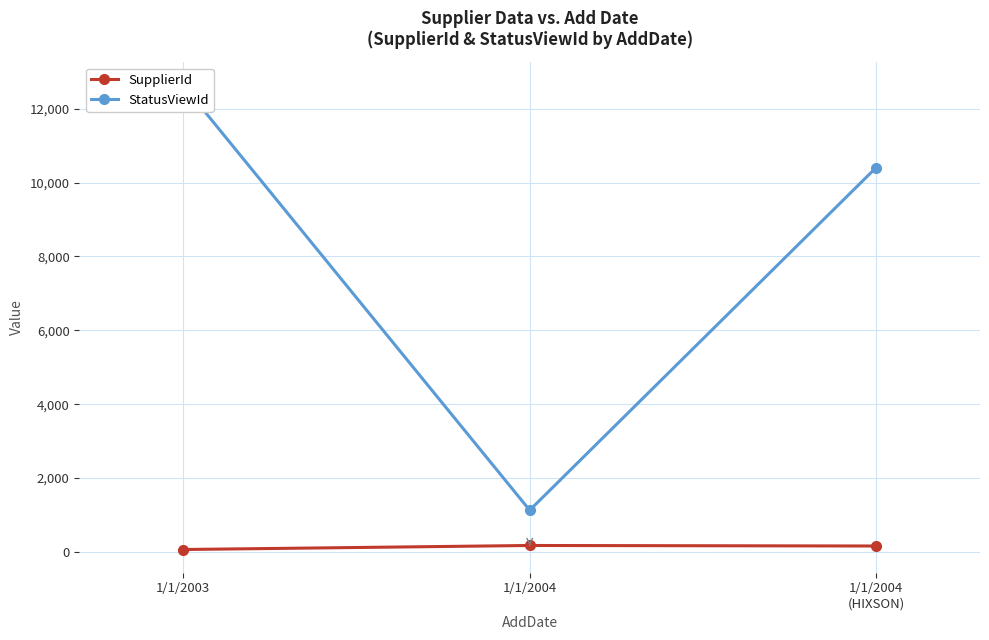

The value of StatusViewId at 1/1/2004
(HIXSON) is 10404. True or false?

True